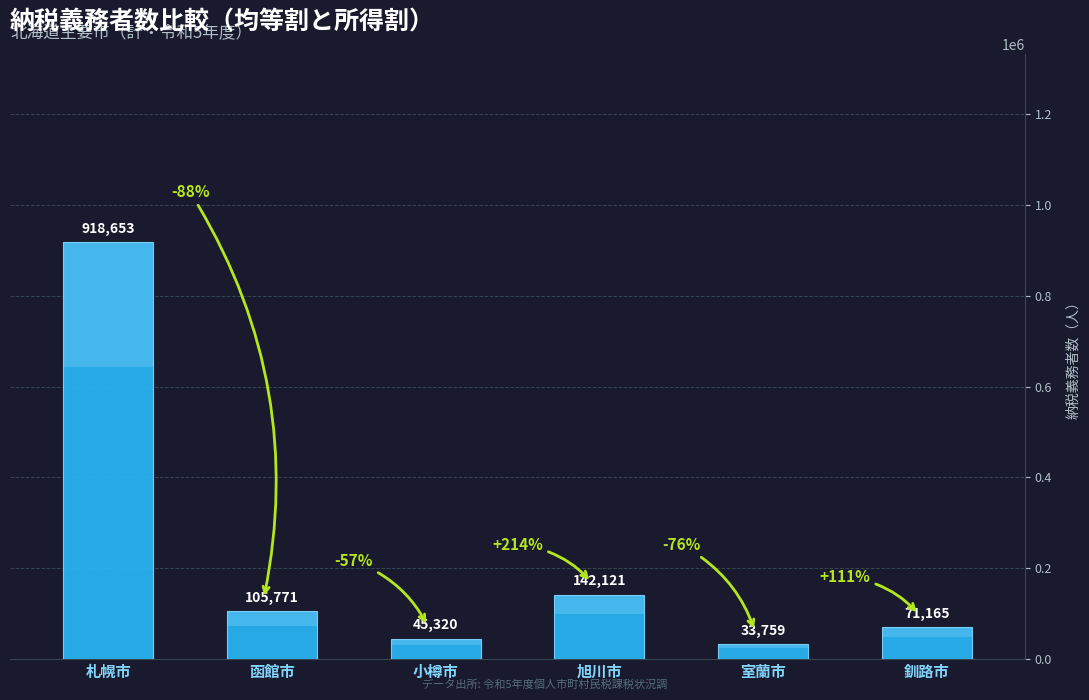

Read the value at 小樽市, to the nearest 10.

45320